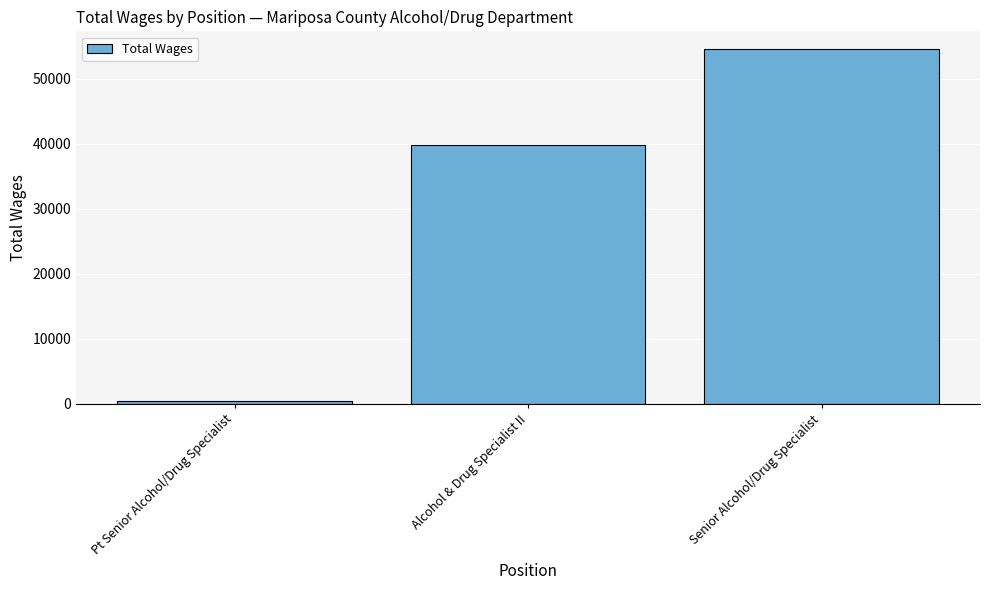

How many bars are there in total?

3